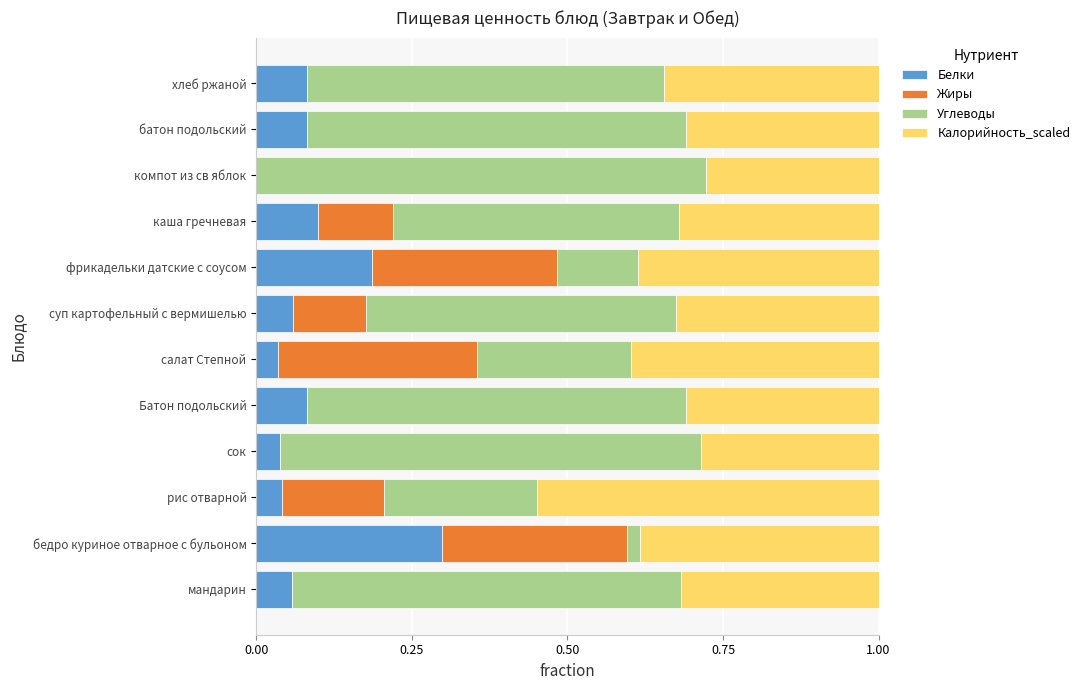

The value of Белки at каша гречневая is 0.2. True or false?

False